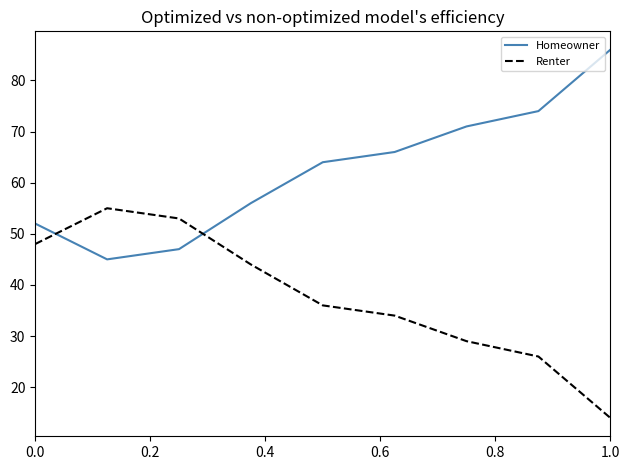

Rank the series by their average value, from lowest to highest.

Renter, Homeowner